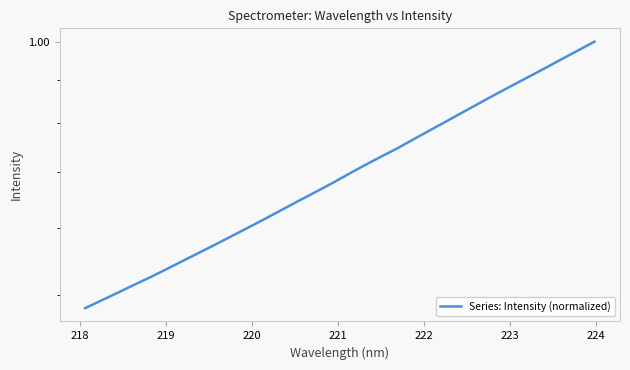

Reading left to right, list all the values displayed in this chart.

0.5	0.5	0.5	0.5	0.5	0.5	0.5	0.6	0.6	0.6	0.6	0.6	0.6	0.6	0.7	0.7	0.7	0.7	0.7	0.7	0.8	0.8	0.8	0.8	0.8	0.9	0.9	0.9	0.9	1.0	1.0	1.0